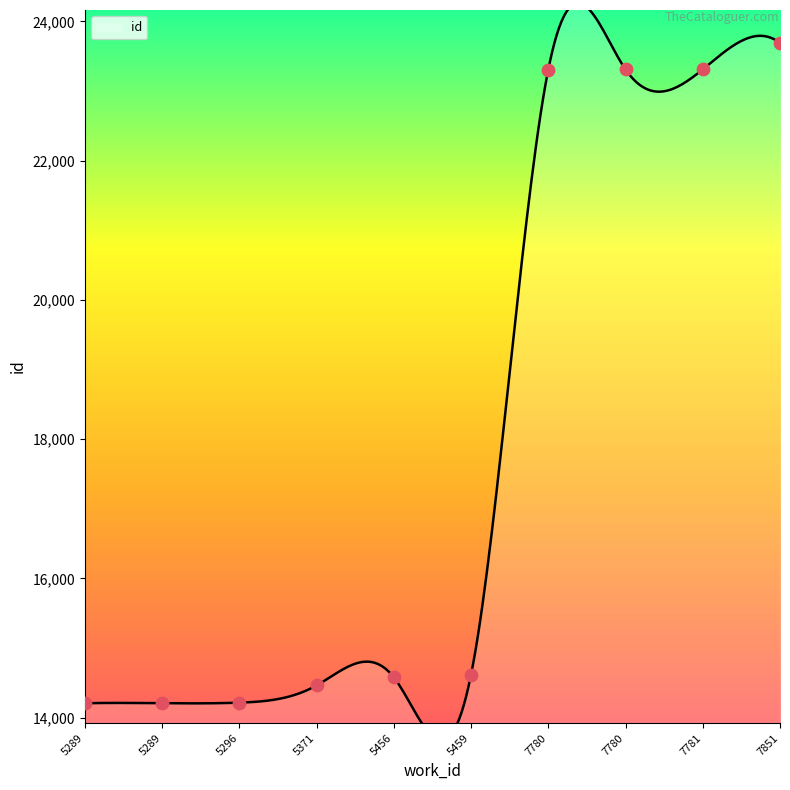

What is the change in value from 5296 to 7780?

+9092